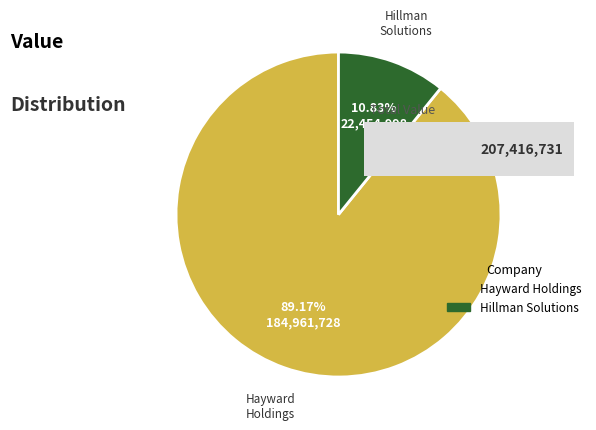

Which has a higher value, Hillman Solutions or Hayward Holdings?

Hayward Holdings